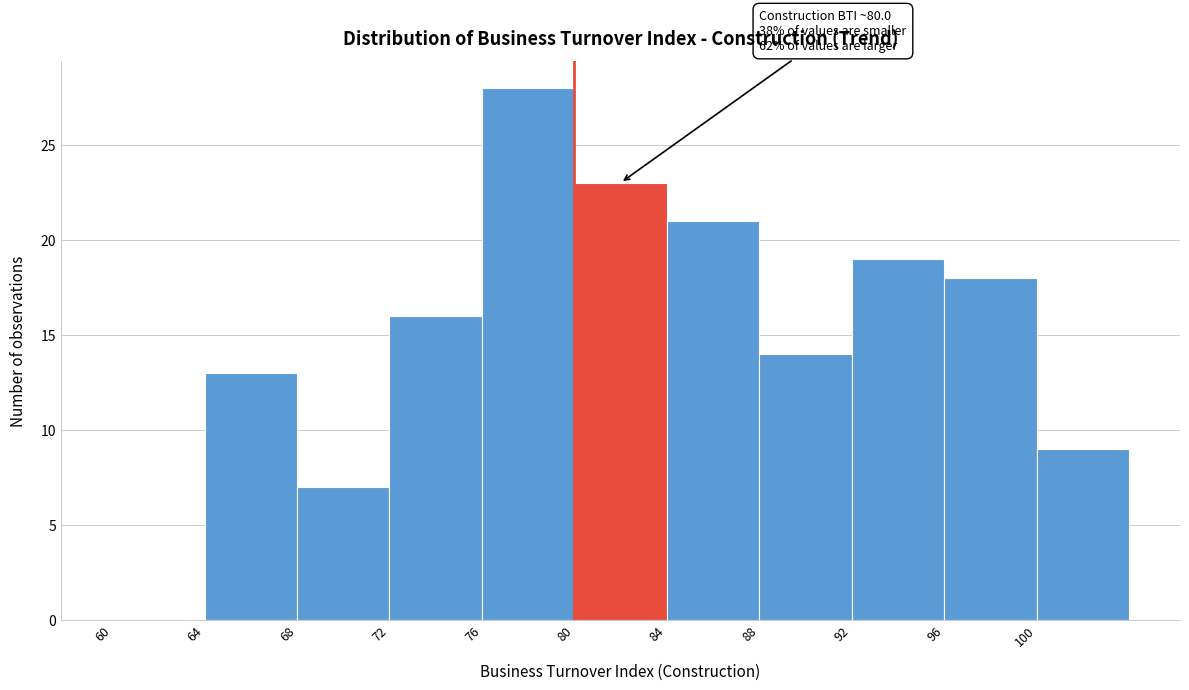

Over which range of the x-axis is the bar tallest?

76 to 80